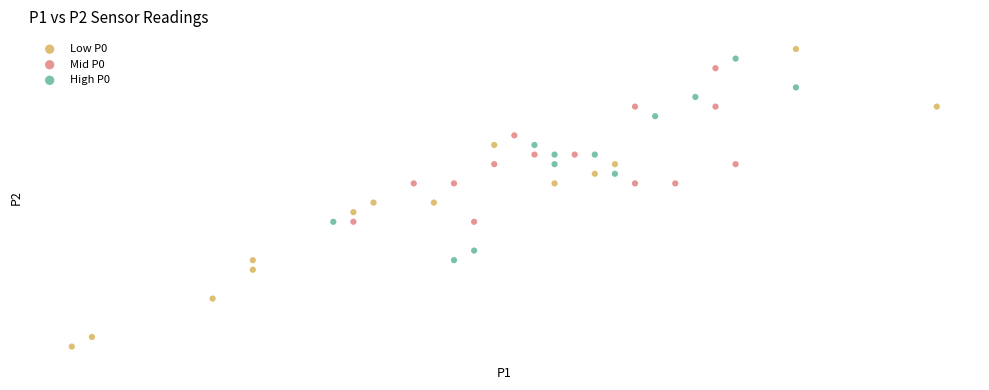

Which series has the largest Y range (max minus min)?

Low P0